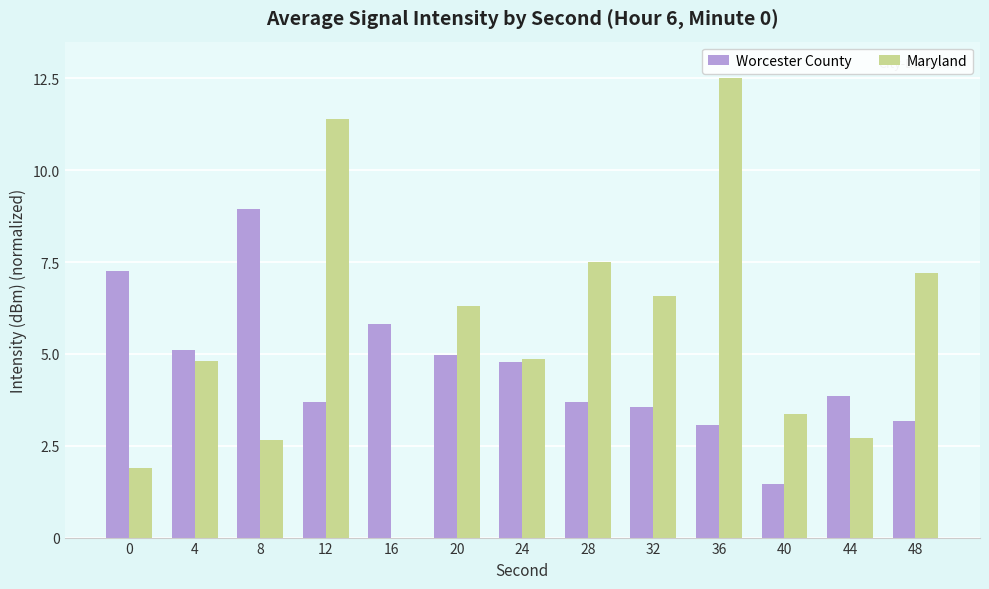

What are all the series names shown in the legend?

Worcester County, Maryland